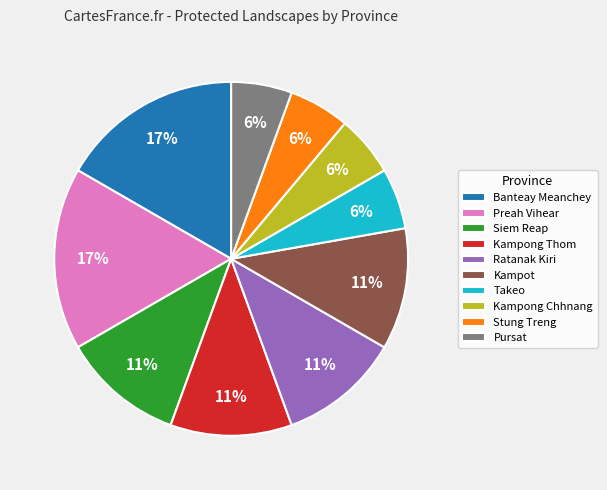

To the nearest percent, what percentage of the pie is Preah Vihear?

17%